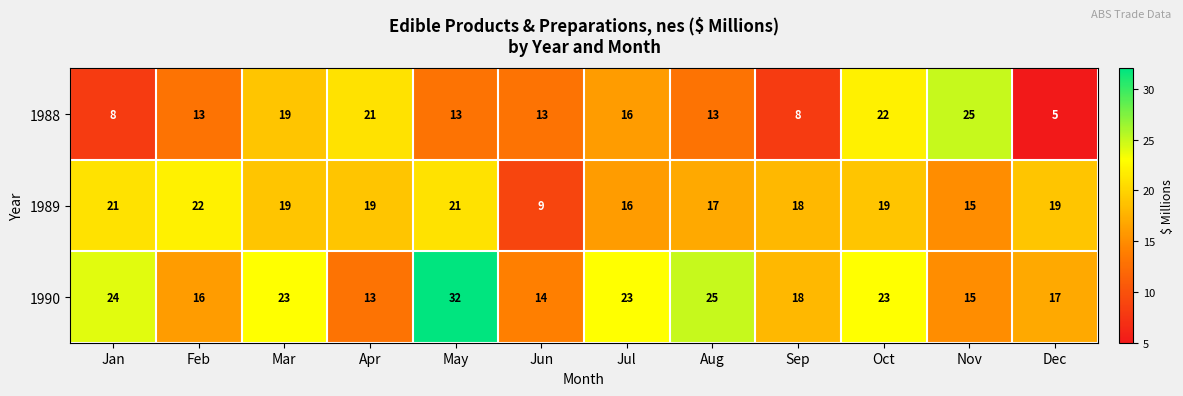

Which series has the largest total across all categories?

1990